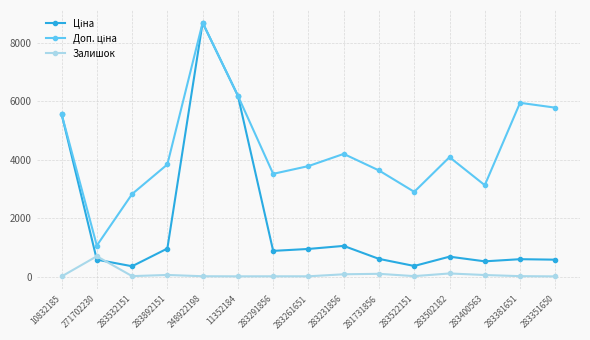

True or false: Залишок has more than 2 points higher than both neighbors.

True